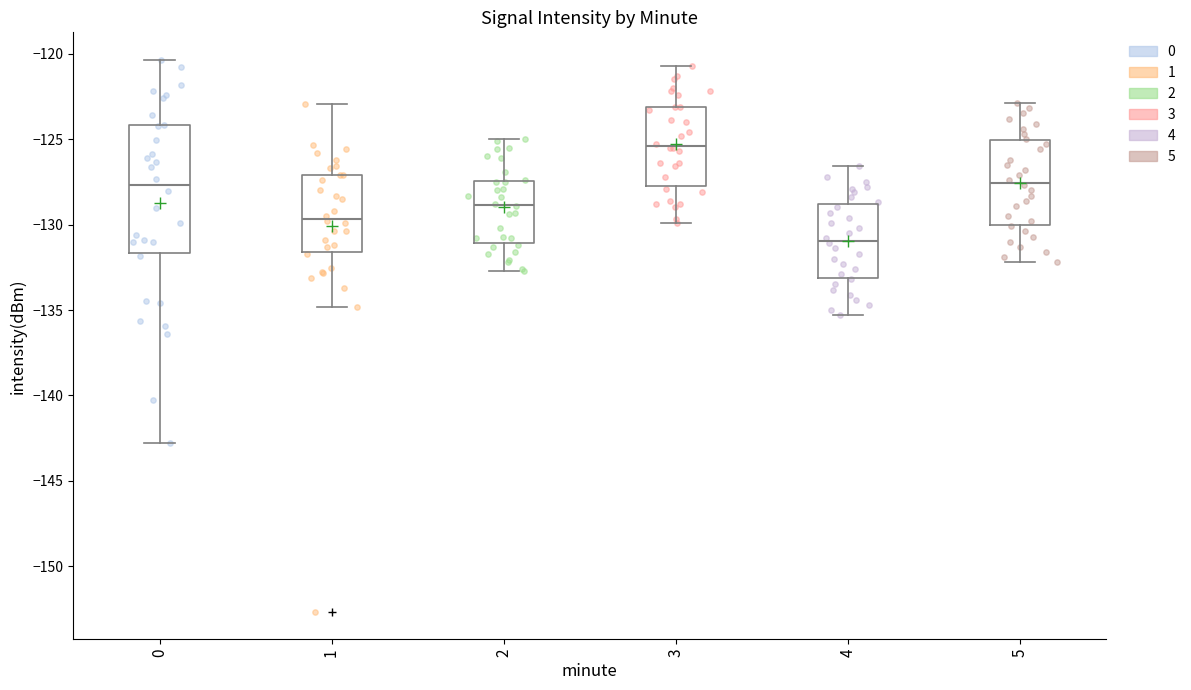

Which box has the lowest median line?

4